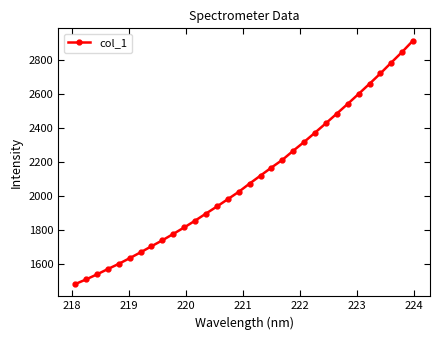

Does the chart have visible grid lines?

No